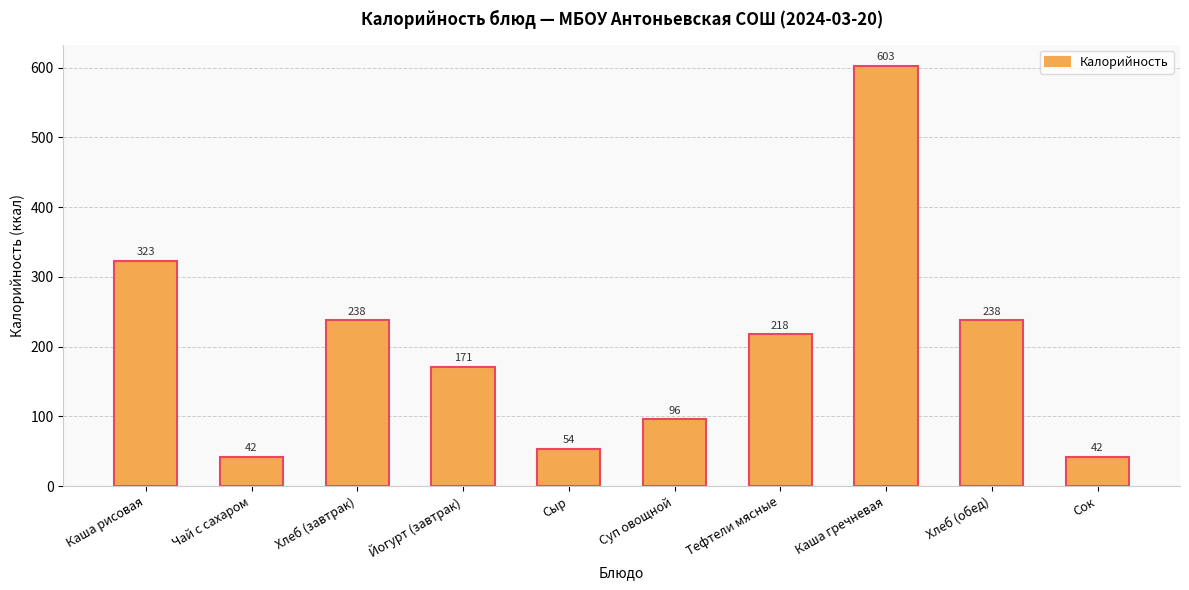

Reading left to right, extract all data points from this chart.

323	42	238	171	54	96	218	603	238	42